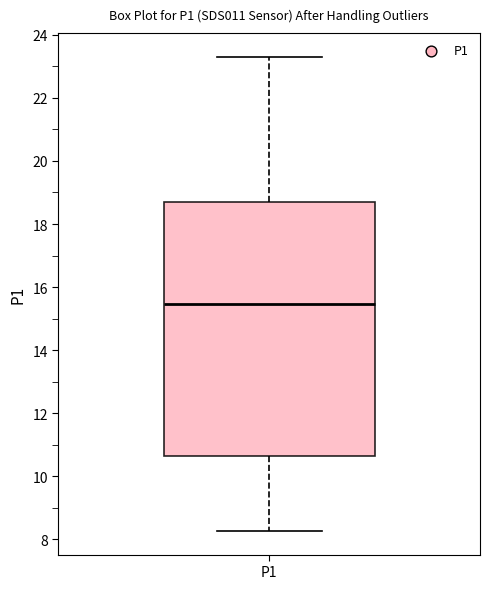

Transcribe this box plot: give where the median line is, the range the box spans, and where the two whiskers end, as read against the y-axis. The values are not printed on the chart, so give them approximately, as read against the axis.

median 15.4, box 10.6 to 18.8, whiskers 8.2 to 23.4